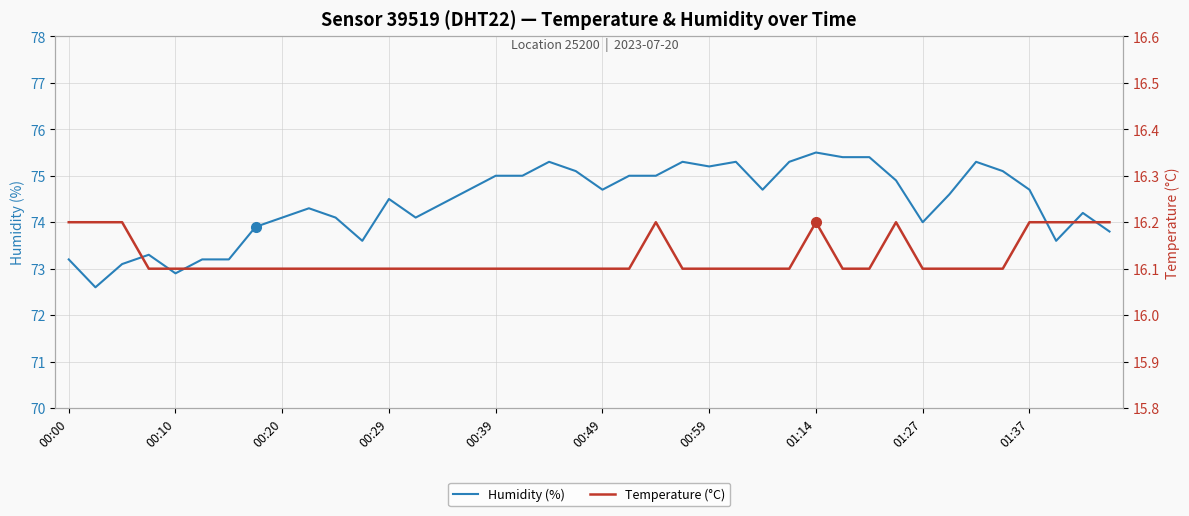

Which series has the widest spread of values?

Humidity (%)